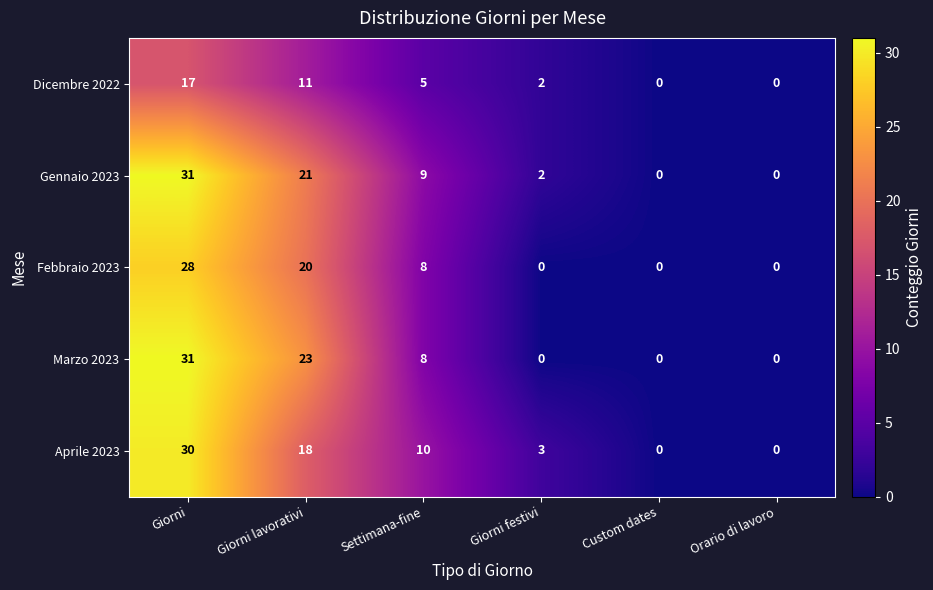

True or false: Gennaio 2023 has a value of 15 at Giorni.

False